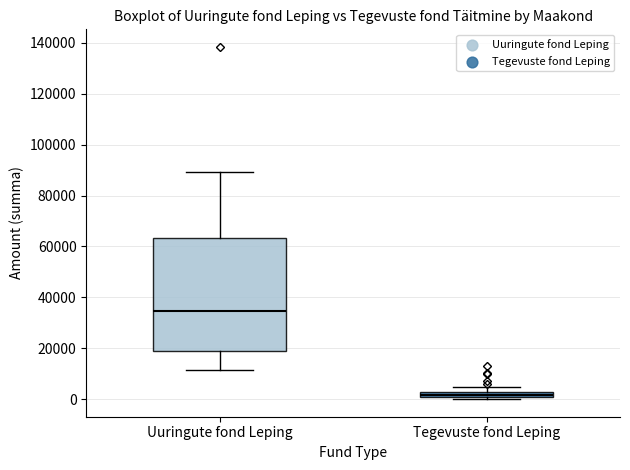

Which box has the highest median line?

Uuringute fond Leping